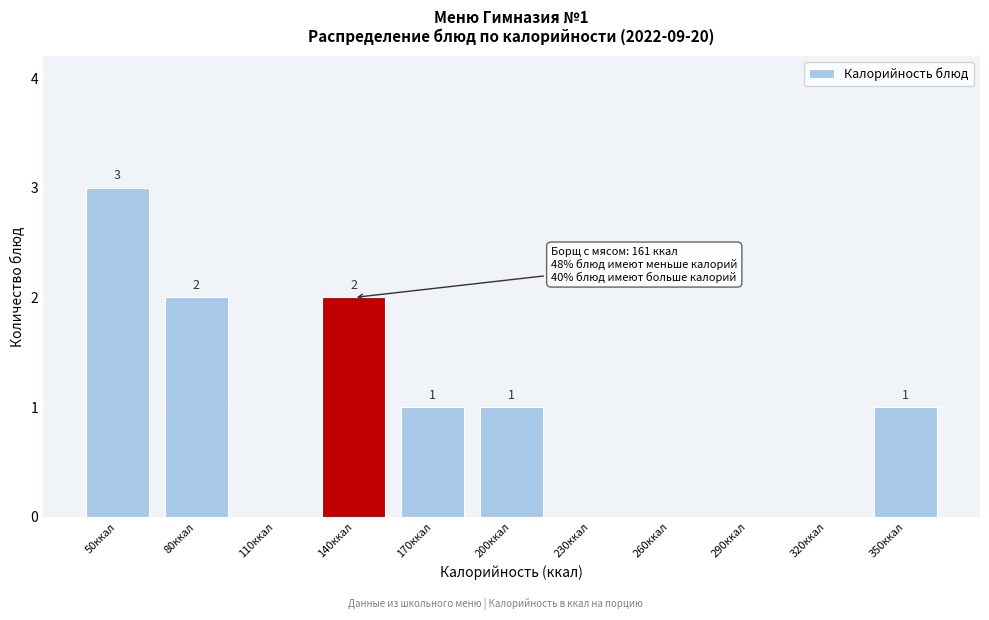

Reading left to right, extract all data points from this chart.

50ккал=3	80ккал=2	110ккал=0	140ккал=2	170ккал=1	200ккал=1	230ккал=0	260ккал=0	290ккал=0	320ккал=0	350ккал=1